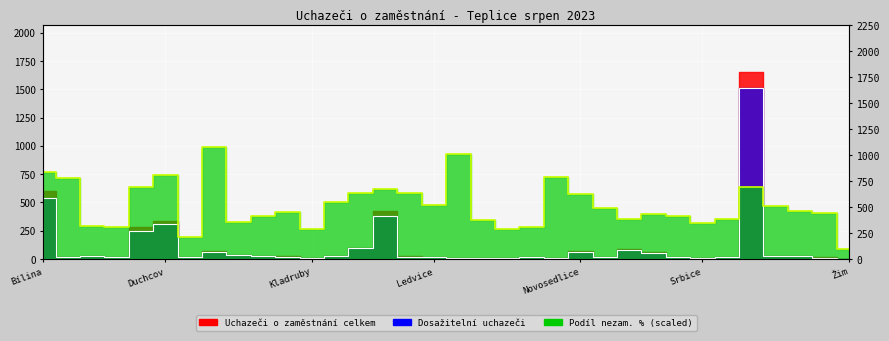

What is the difference between the second highest and second lowest values in the Podíl nezam. na obyvatelstvu v % series?

730.6